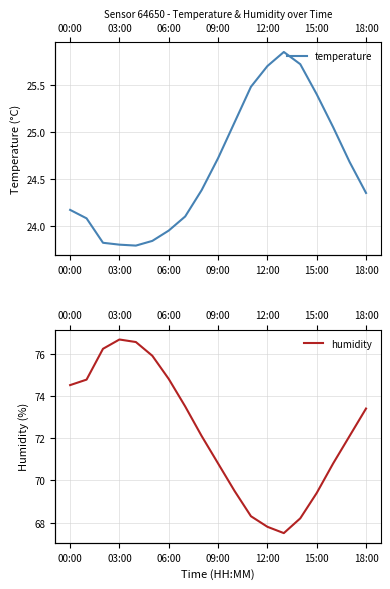

Between 00:00 and 16, which series saw the biggest shift?

humidity